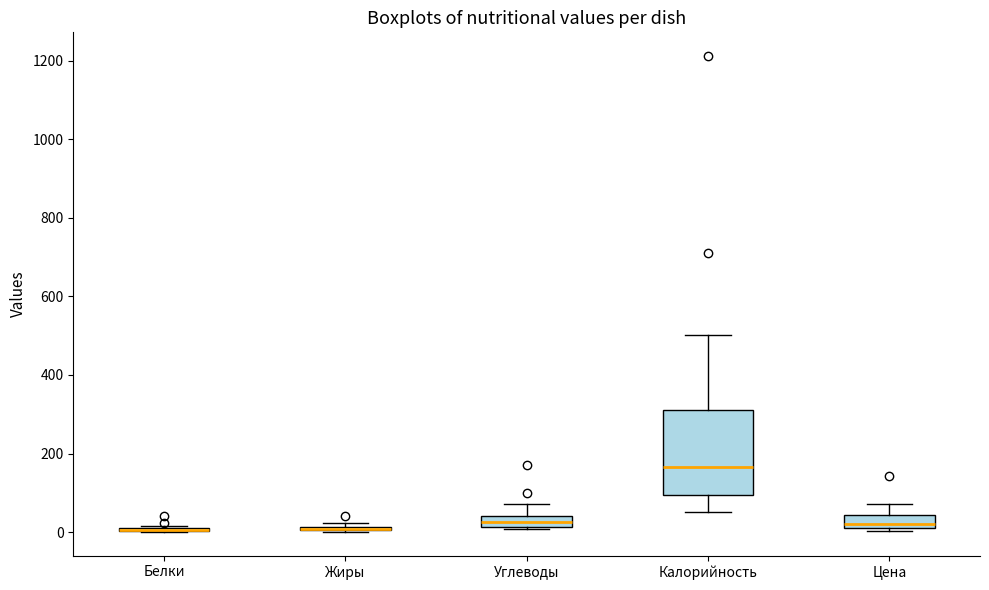

Which box is the tallest, from its lower edge to its upper edge?

Калорийность